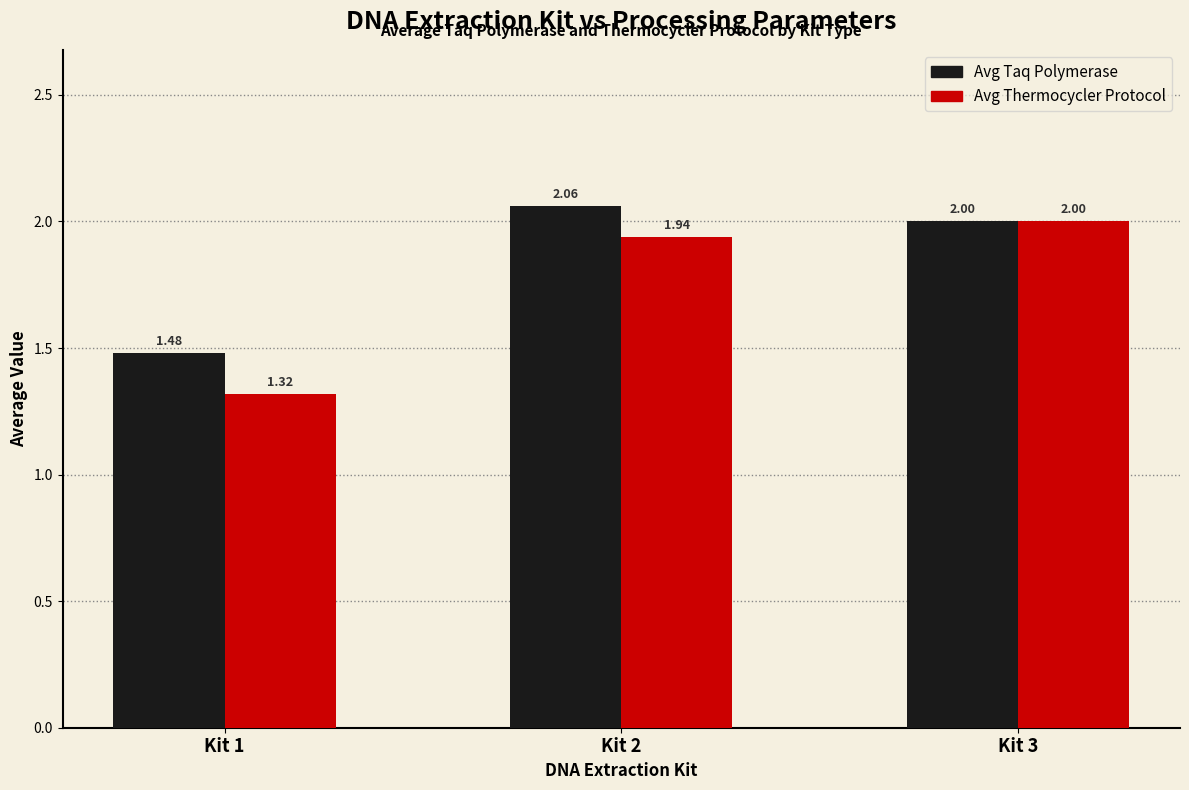

How many bars are there in each group?

2